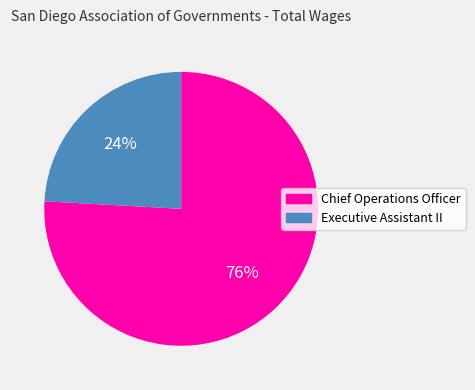

What percentage is the Executive Assistant II slice, to the nearest percent?

24%